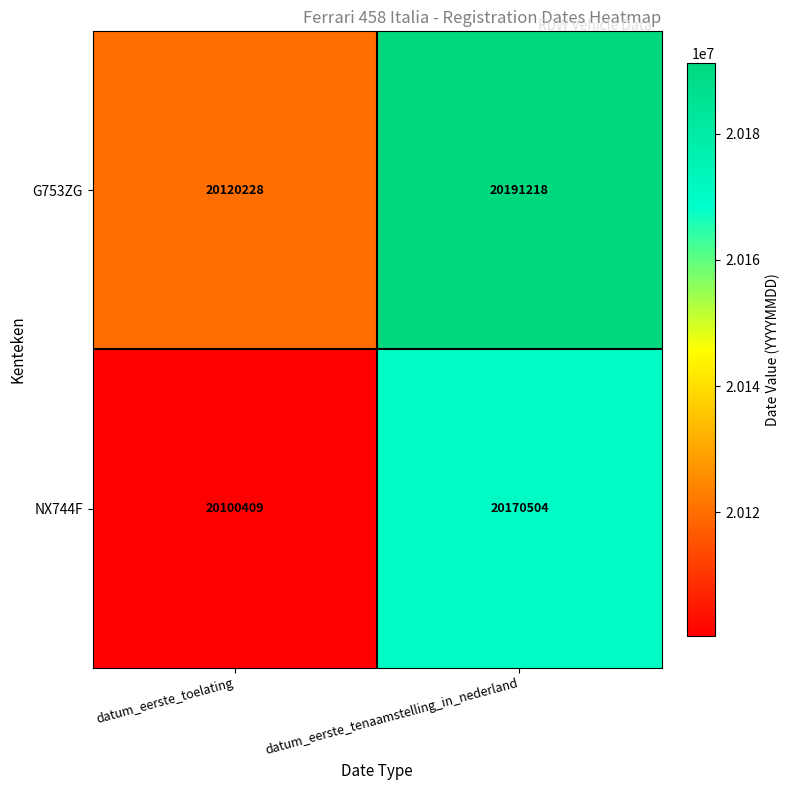

Which label corresponds to the largest value in the chart?

datum_eerste_tenaamstelling_in_nederland